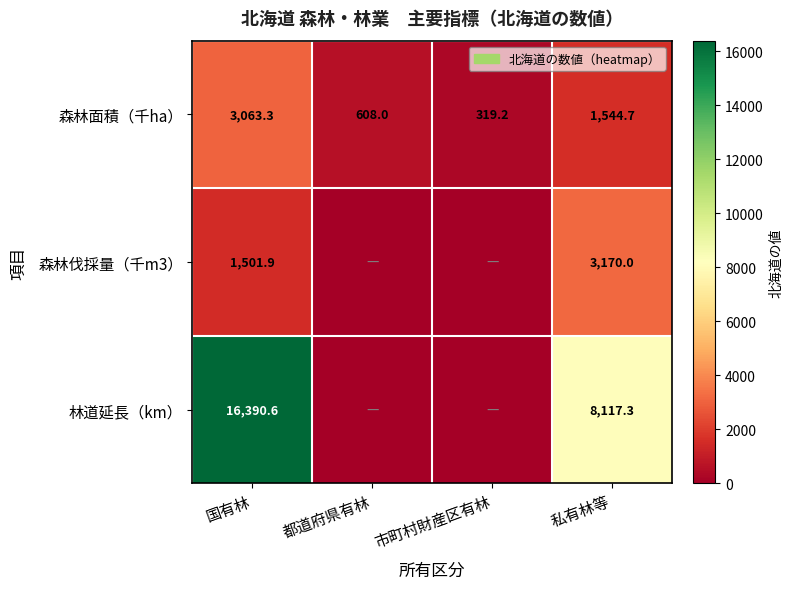

What is the difference between the second highest and second lowest values in the 森林面積（千ha） series?

936.7